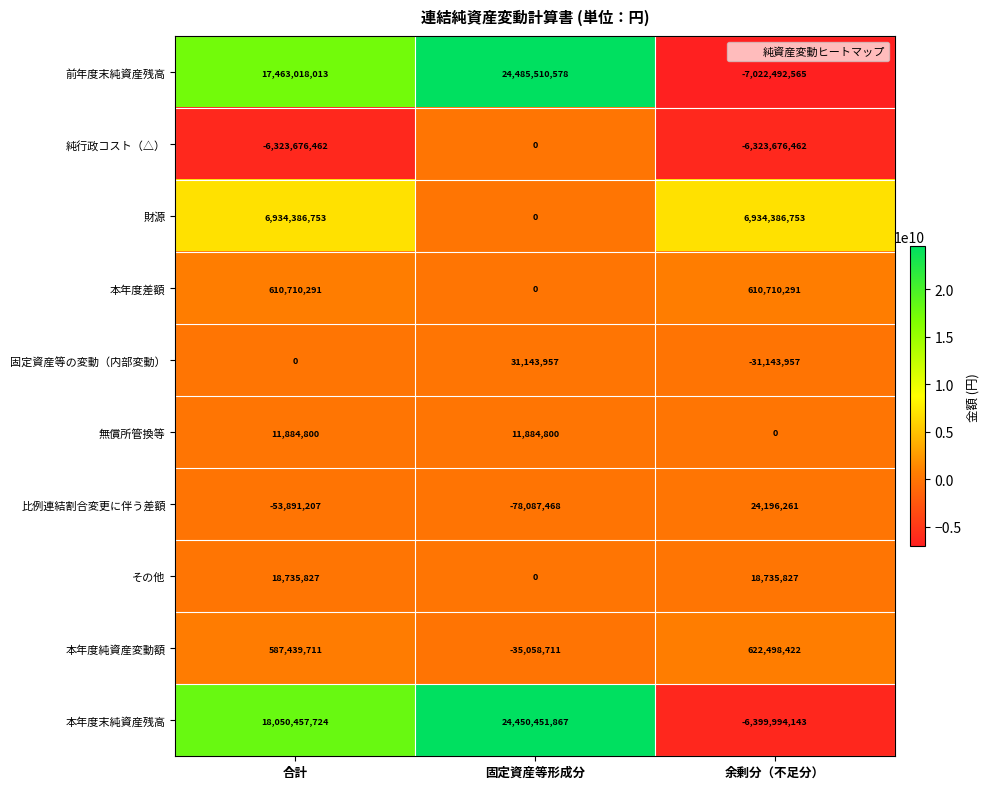

Which series has the widest spread of values?

前年度末純資産残高